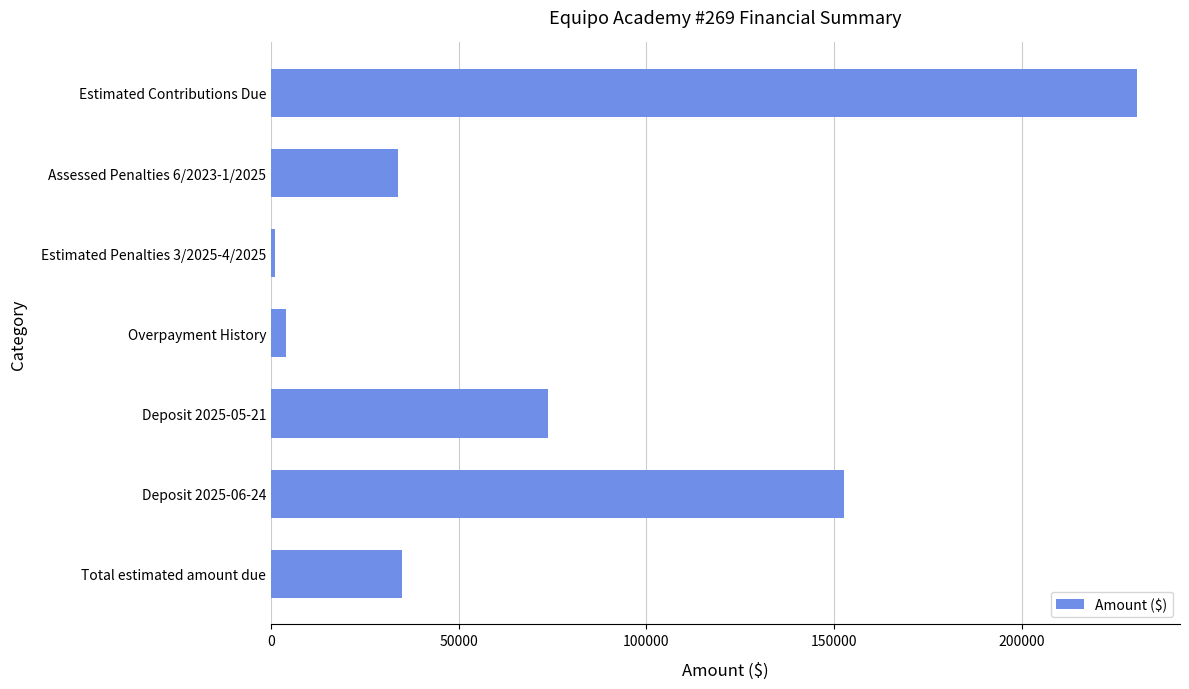

At which label is the value closest to 115921?

Deposit 2025-06-24